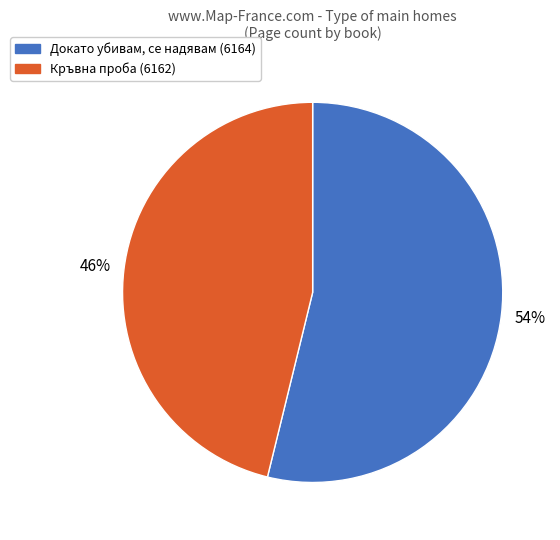

Count the number of slices in the pie.

2